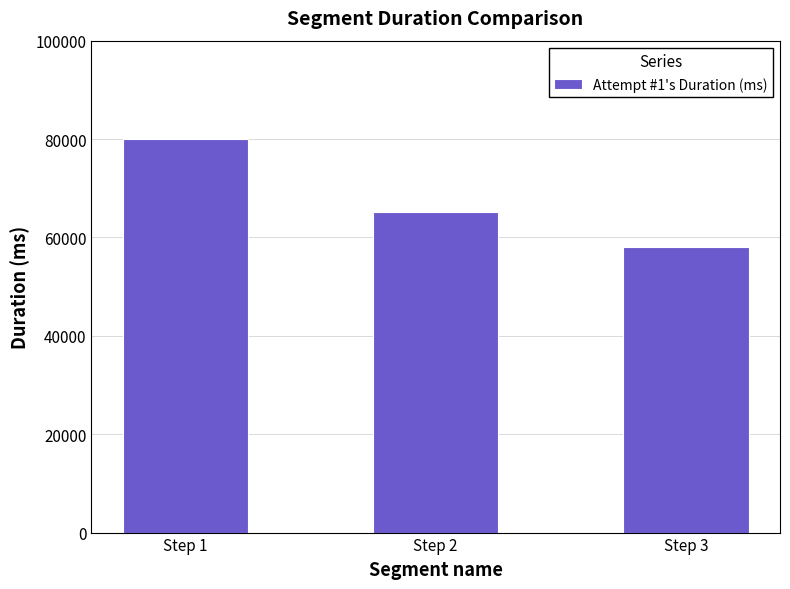

The chart shows a value of 65105 at Step 2. True or false?

True